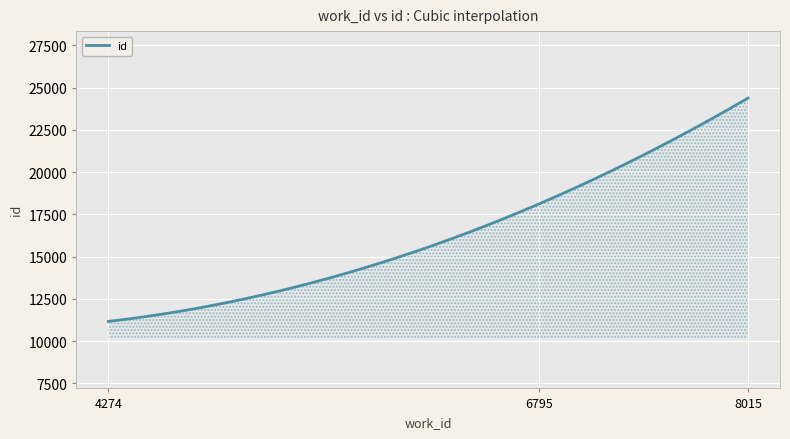

What is the difference between the maximum and minimum values?

13208.0